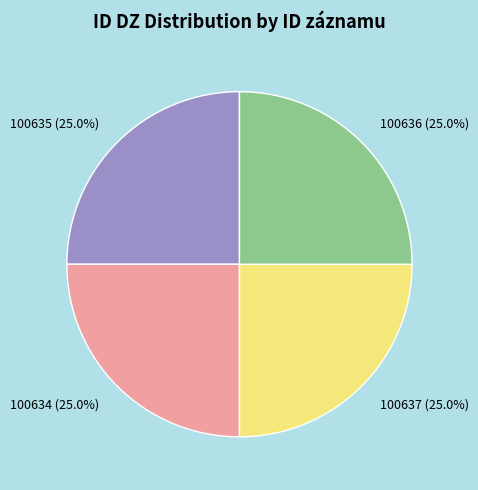

What is the ratio of the value at 100637 to the value at 100636?

1.0